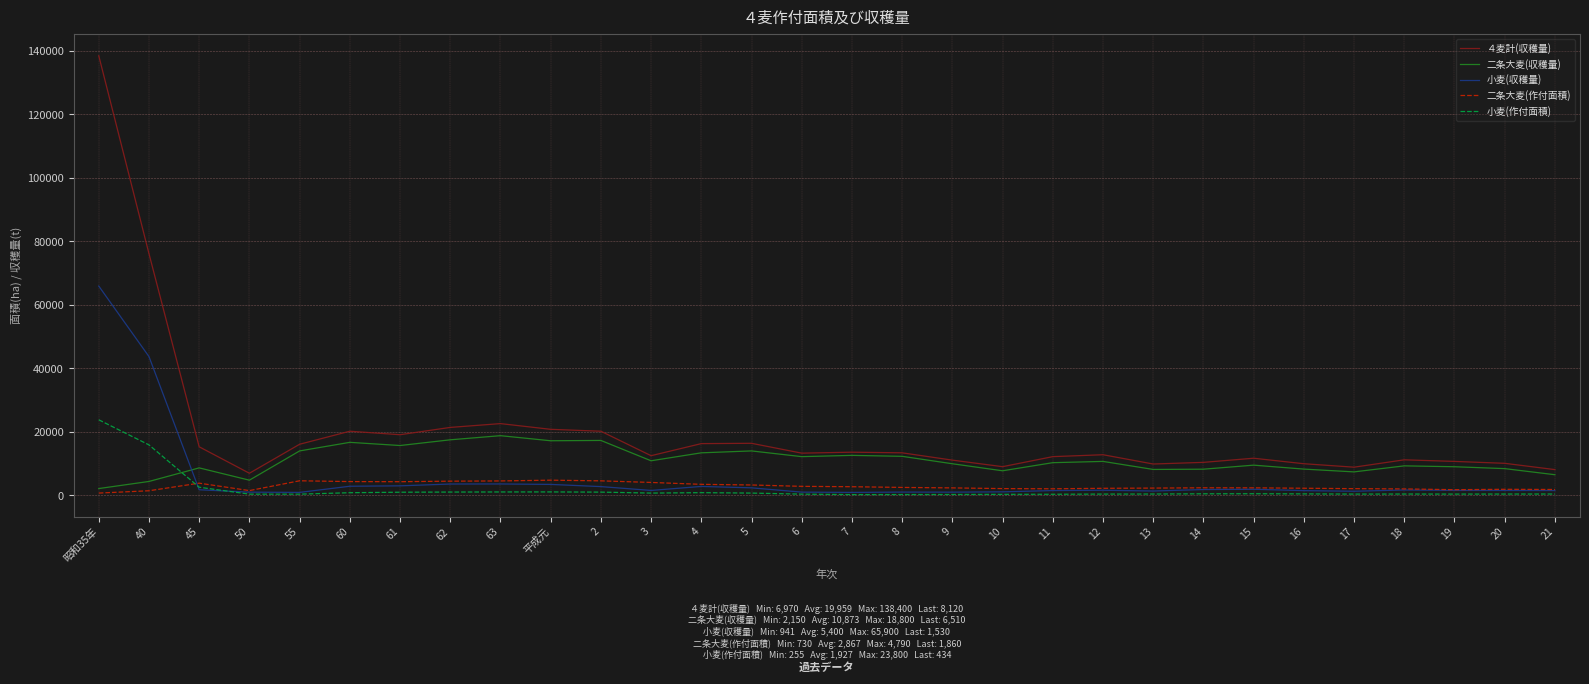

At how many categories does at least one series exceed 117618?

1